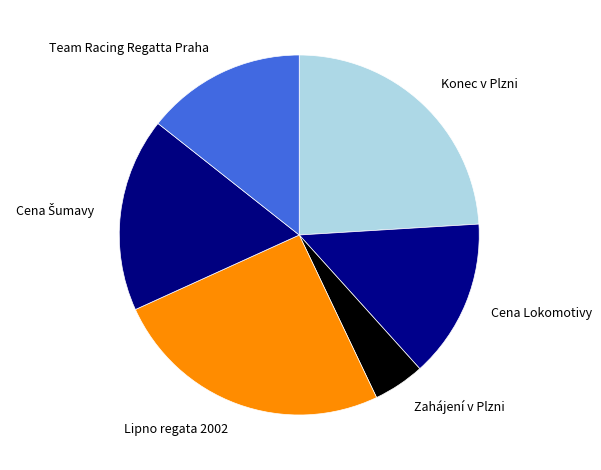

Which category has the smallest portion of the pie?

Zahájení v Plzni